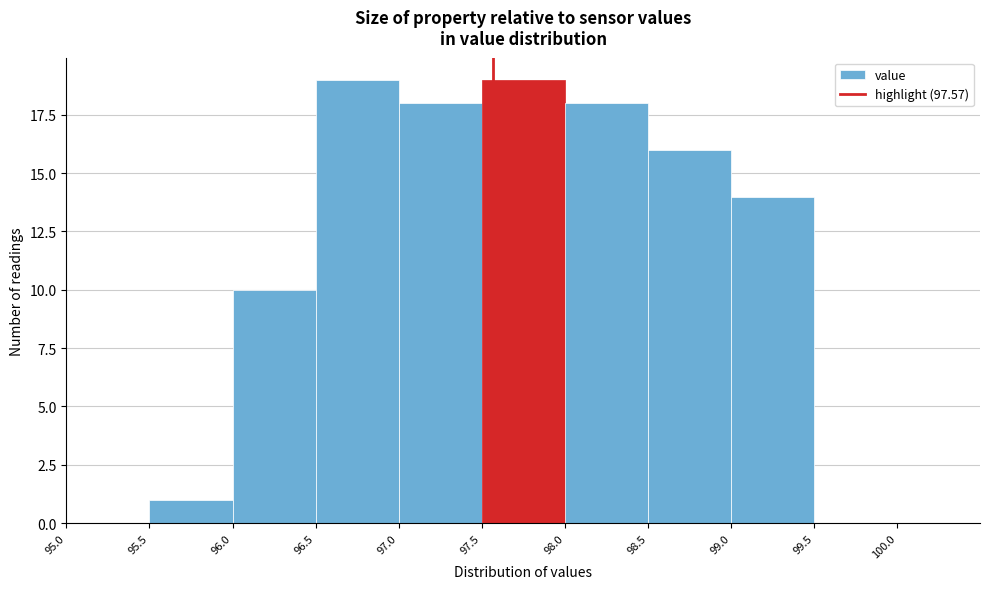

Reading left to right, transcribe this chart: for each bar, give the range it covers on the x-axis and its height. The values are not printed on the chart, so give them approximately, as read against the axis.

95.0 to 95.5: 0
95.5 to 96.0: 1
96.0 to 96.5: 10
96.5 to 97.0: 19
97.0 to 97.5: 18
97.5 to 98.0: 19
98.0 to 98.5: 18
98.5 to 99.0: 16
99.0 to 99.5: 14
99.5 to 100.0: 0